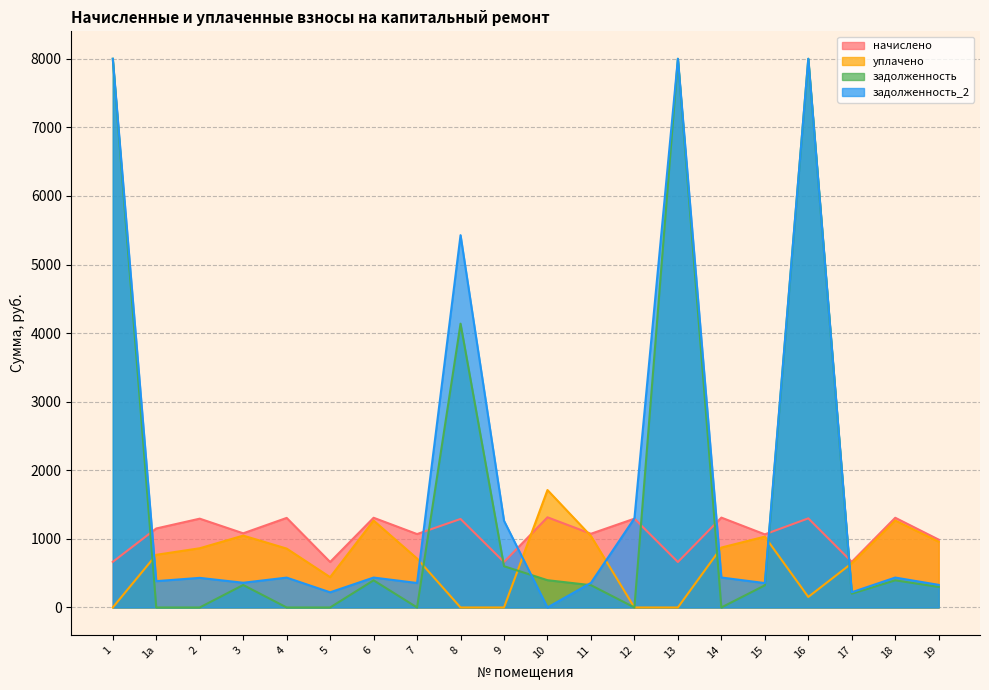

The value of задолженность at 7 is 3267.4. True or false?

False